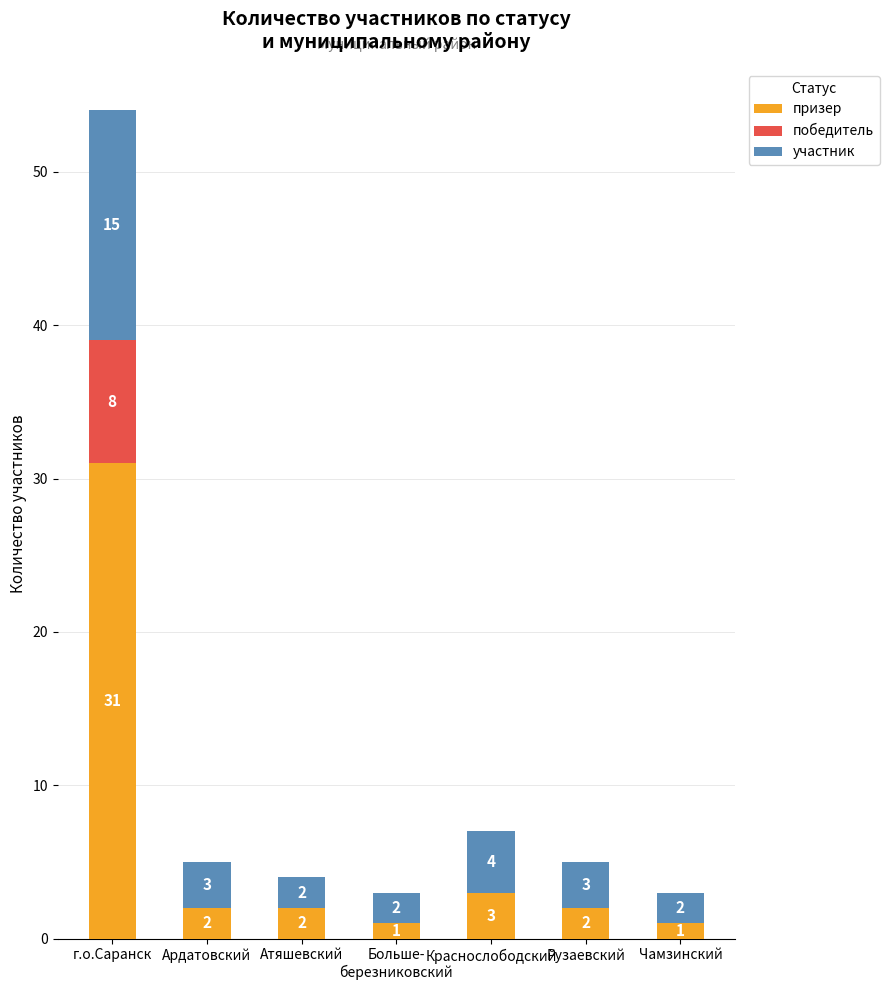

At which category is the sum across all series the highest?

г.о.Саранск